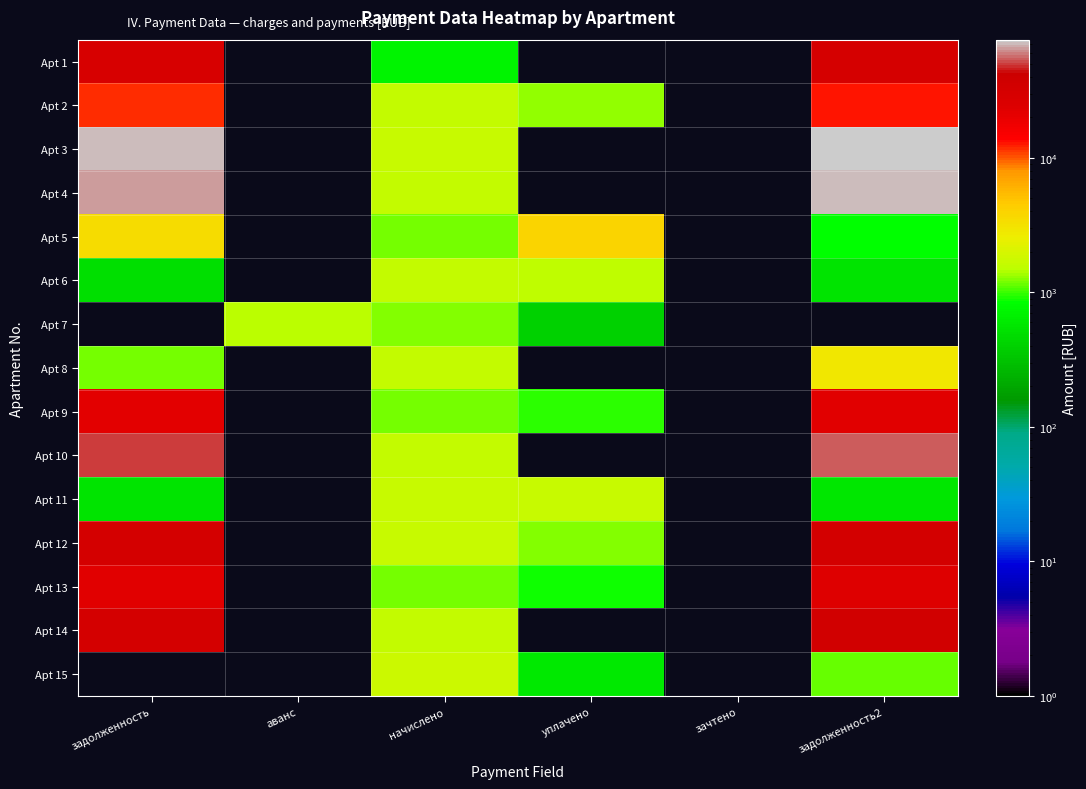

Which category has the lowest value across all series?

уплачено